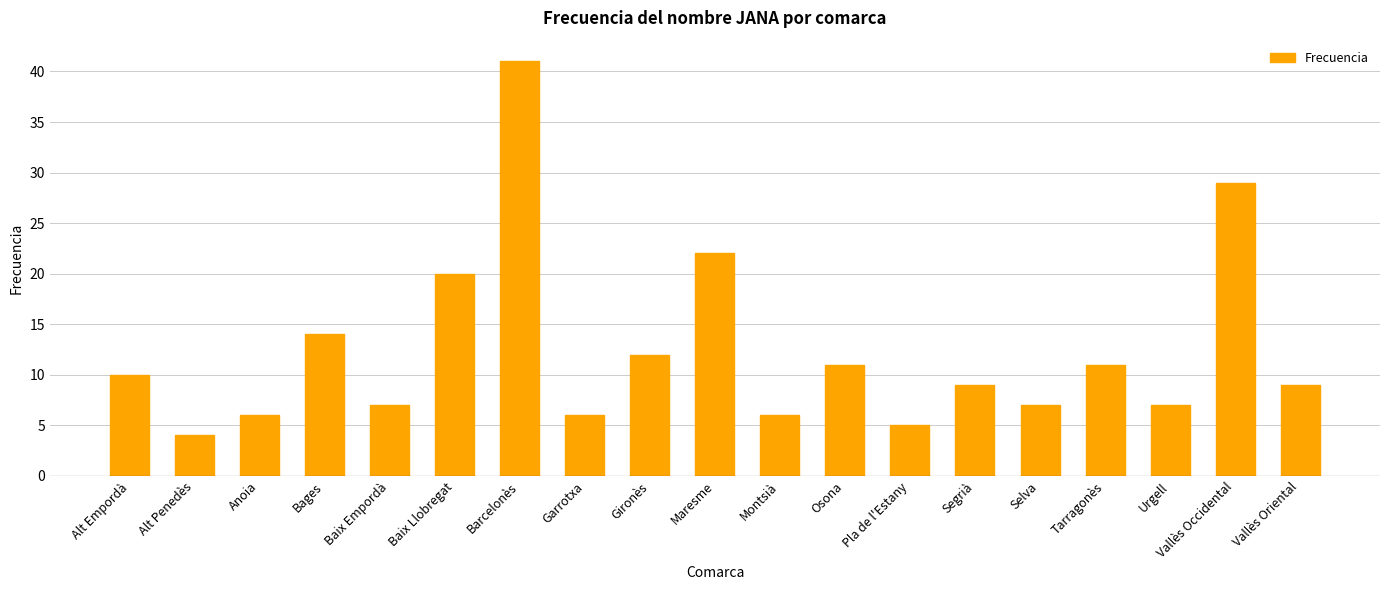

Read the value at Selva.

7